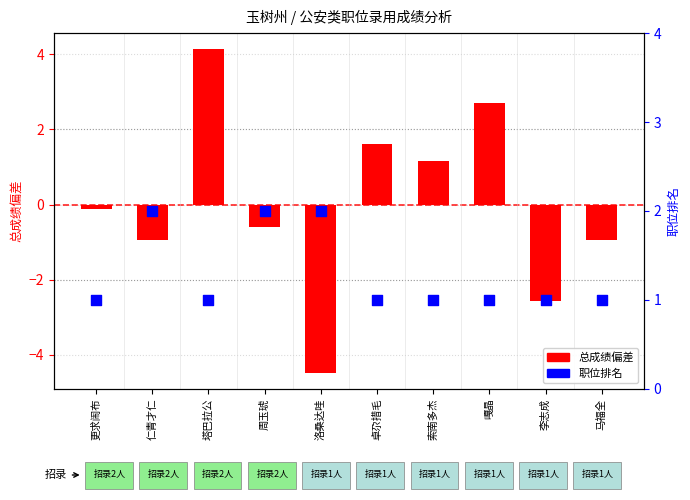

At how many categories does at least one series exceed -3?

10